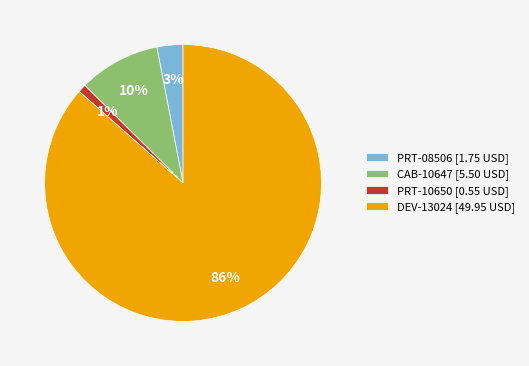

Between DEV-13024 and PRT-08506, which is larger?

DEV-13024